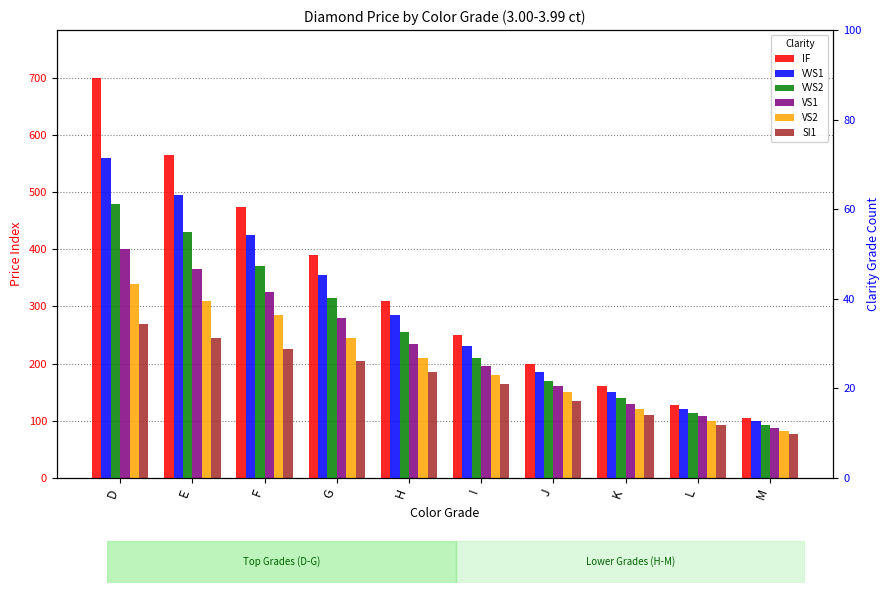

Reading right to left, extract all data points from this chart.

IF: 105	128	160	200	250	310	390	475	565	700
VVS1: 99	121	150	185	230	285	355	425	495	560
VVS2: 93	114	140	170	210	255	315	370	430	480
VS1: 87	108	130	160	195	235	280	325	365	400
VS2: 82	100	120	150	180	210	245	285	310	340
SI1: 77	92	110	135	165	185	205	225	245	270